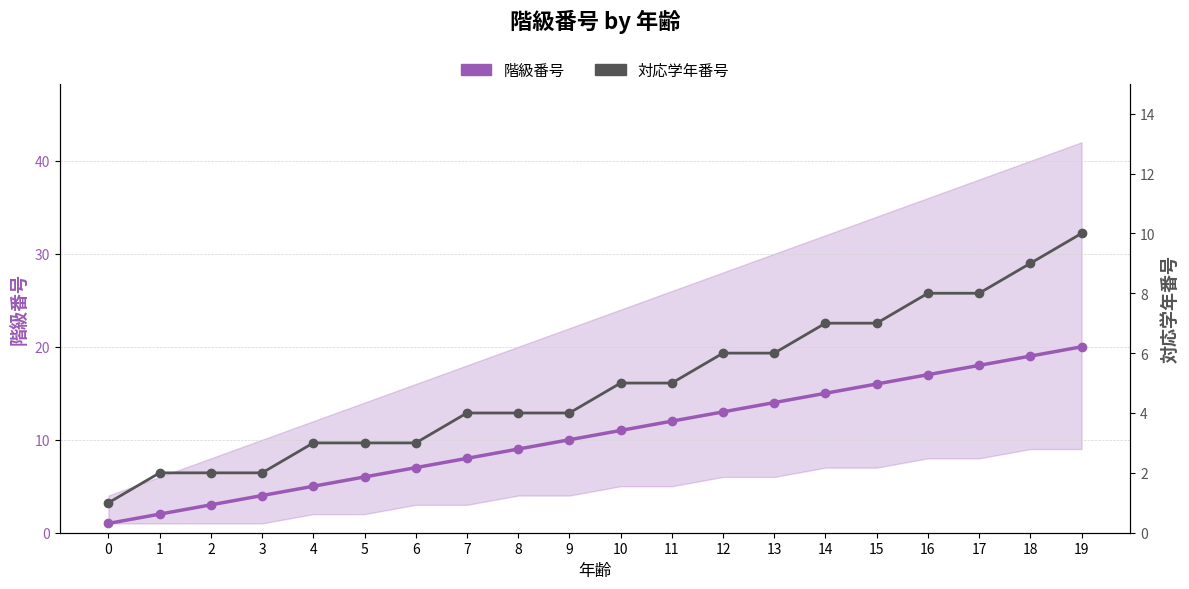

True or false: 対応学年番号 has more than 1 points higher than both neighbors.

False